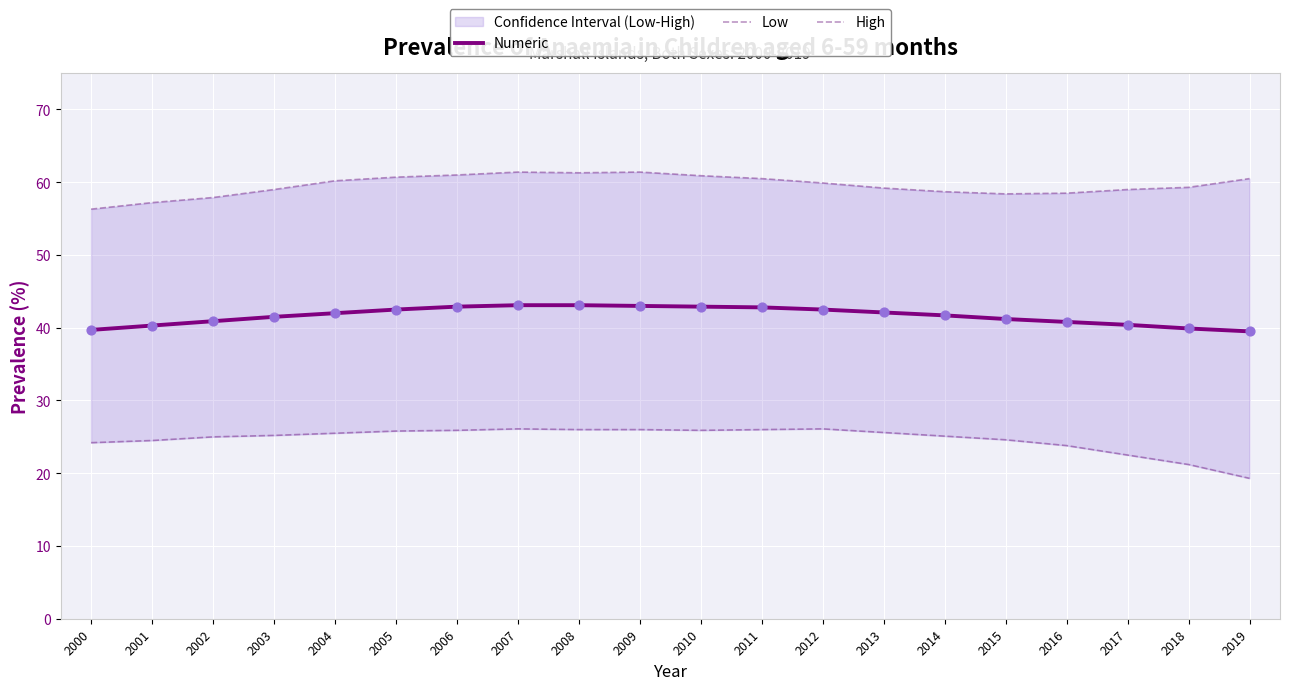

Which series has the largest total across all categories?

High